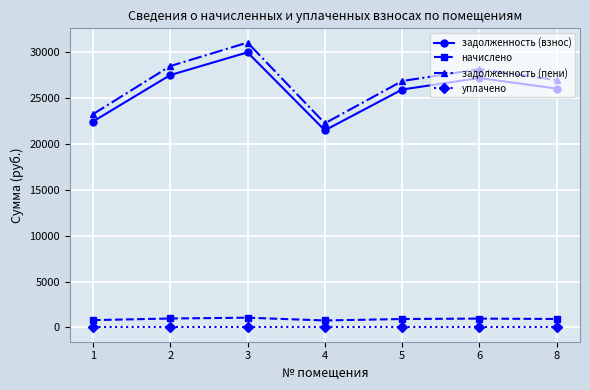

In задолженность (пени), how many points are higher than both neighbors (excluding endpoints)?

2